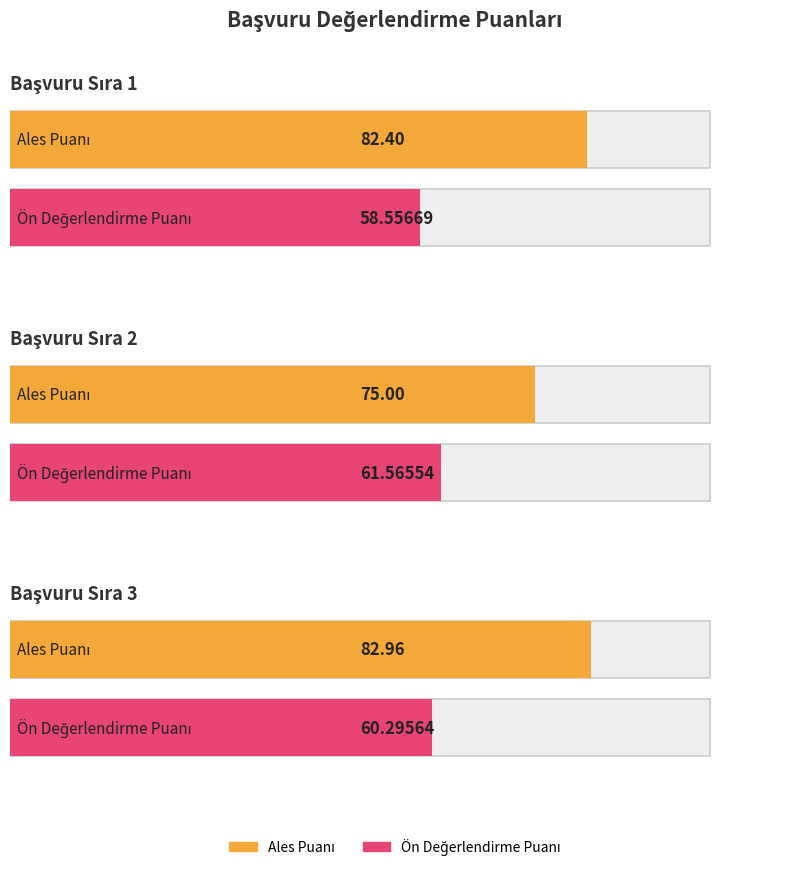

List the labels in order of Ales Puanı value, largest first.

Sıra 3, Sıra 1, Sıra 2